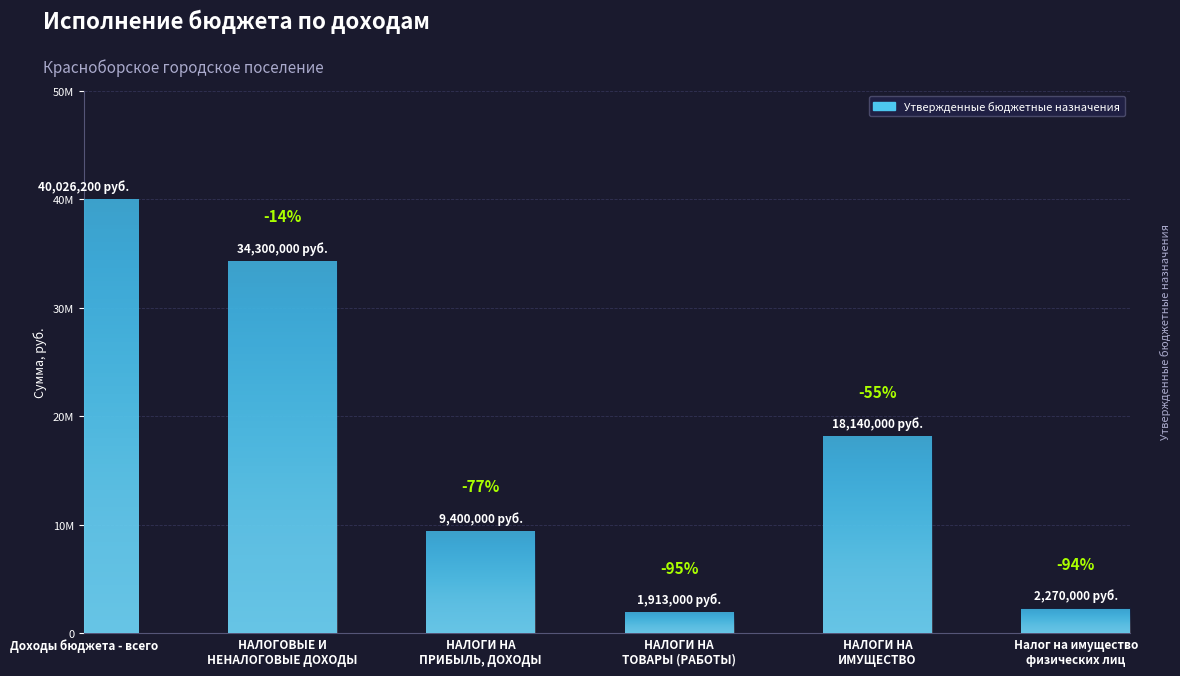

Which category has the lowest value across all series?

НАЛОГИ НА
ТОВАРЫ (РАБОТЫ)